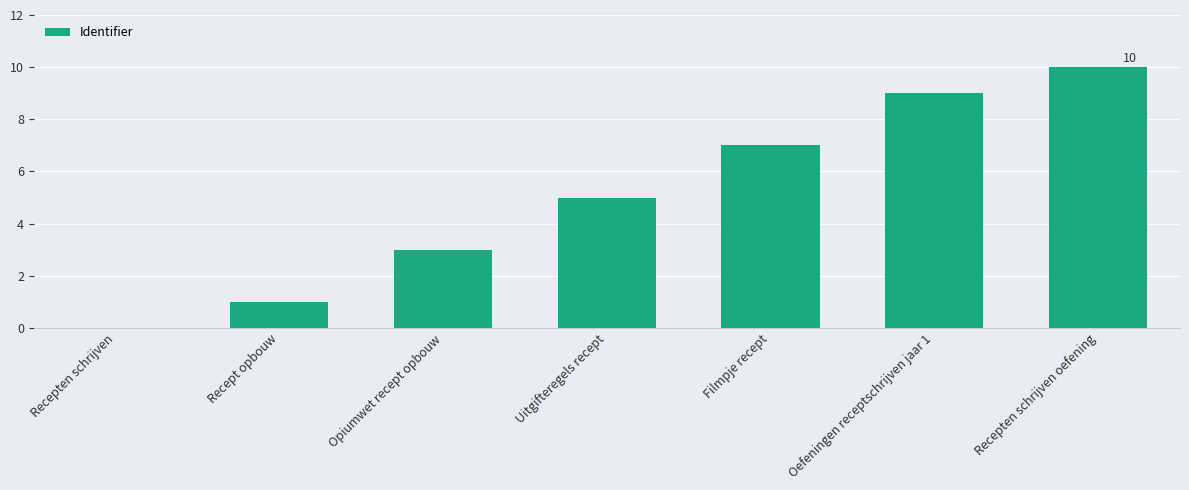

Read the value at Opiumwet recept opbouw.

3